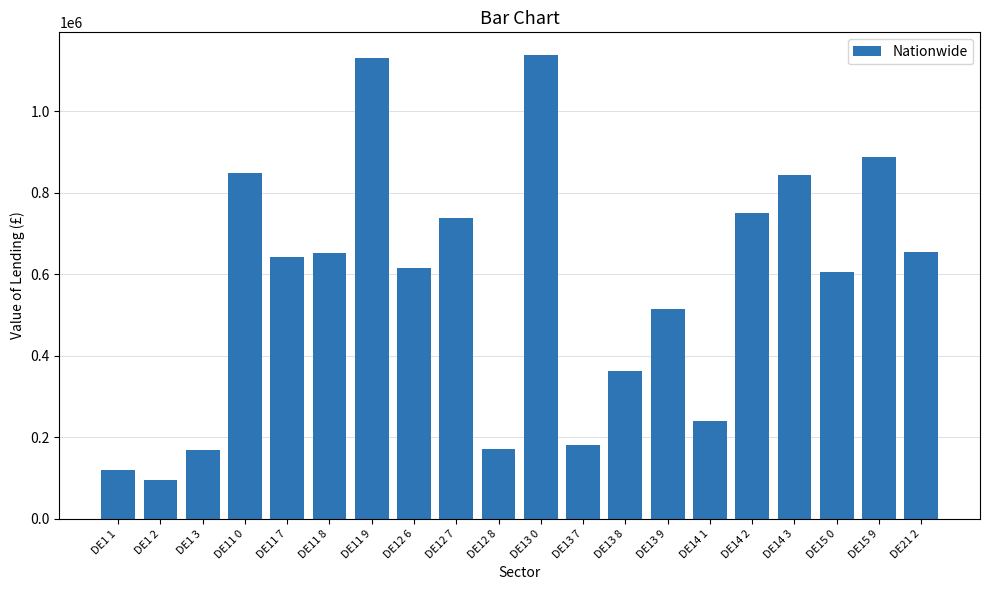

What is the value of the 7th bar from the left?

1130520.6